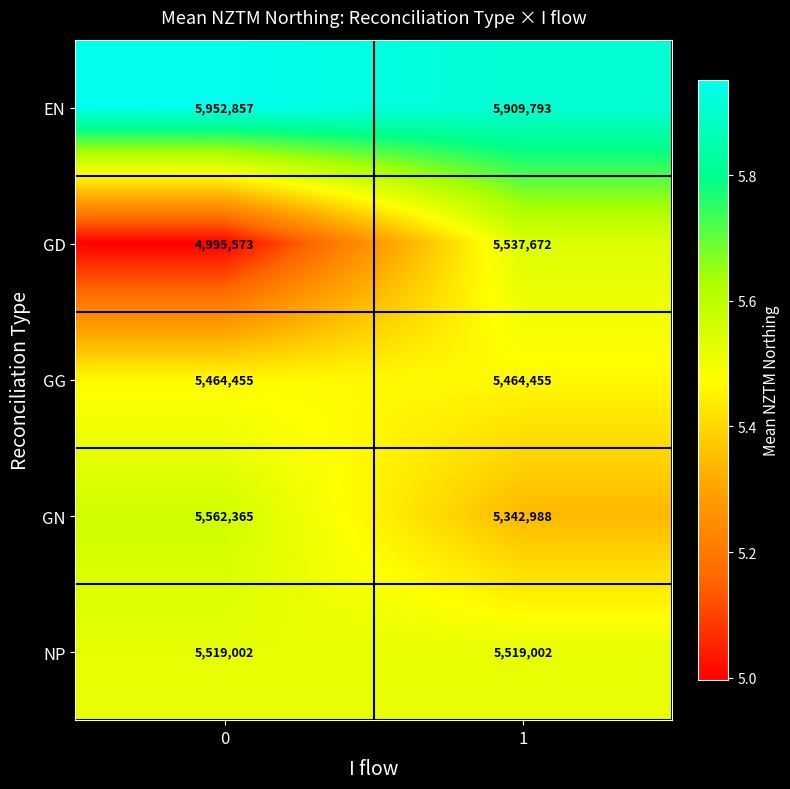

What is the minimum value shown in the chart?

4995573